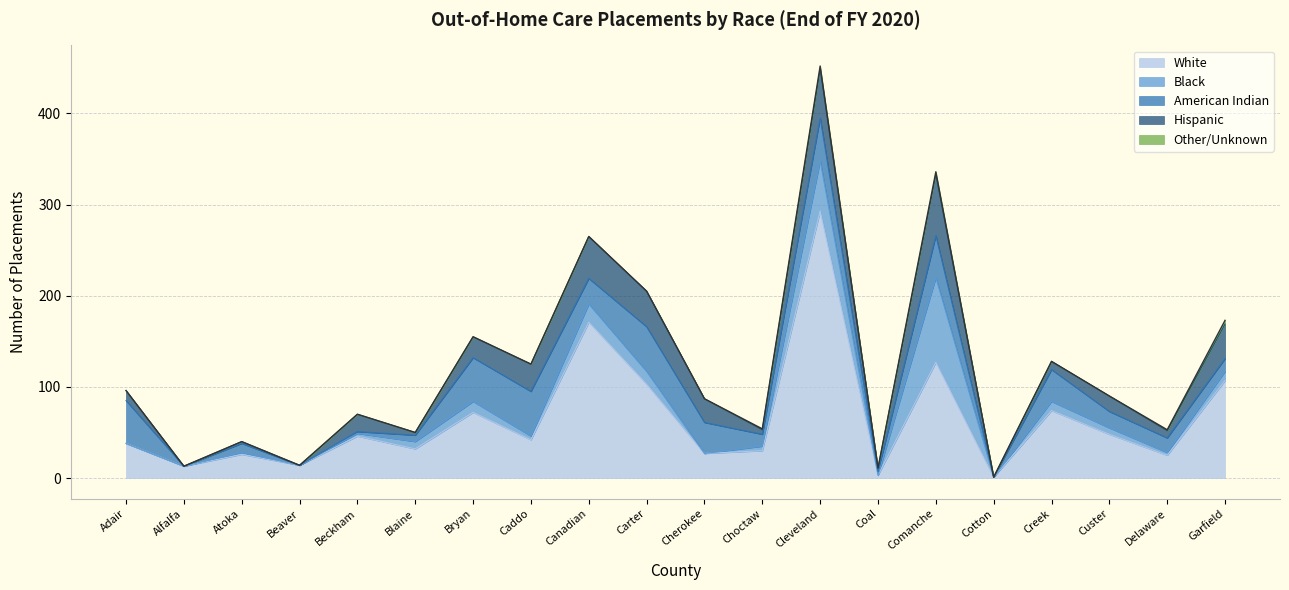

What is the average value of the American Indian series?

23